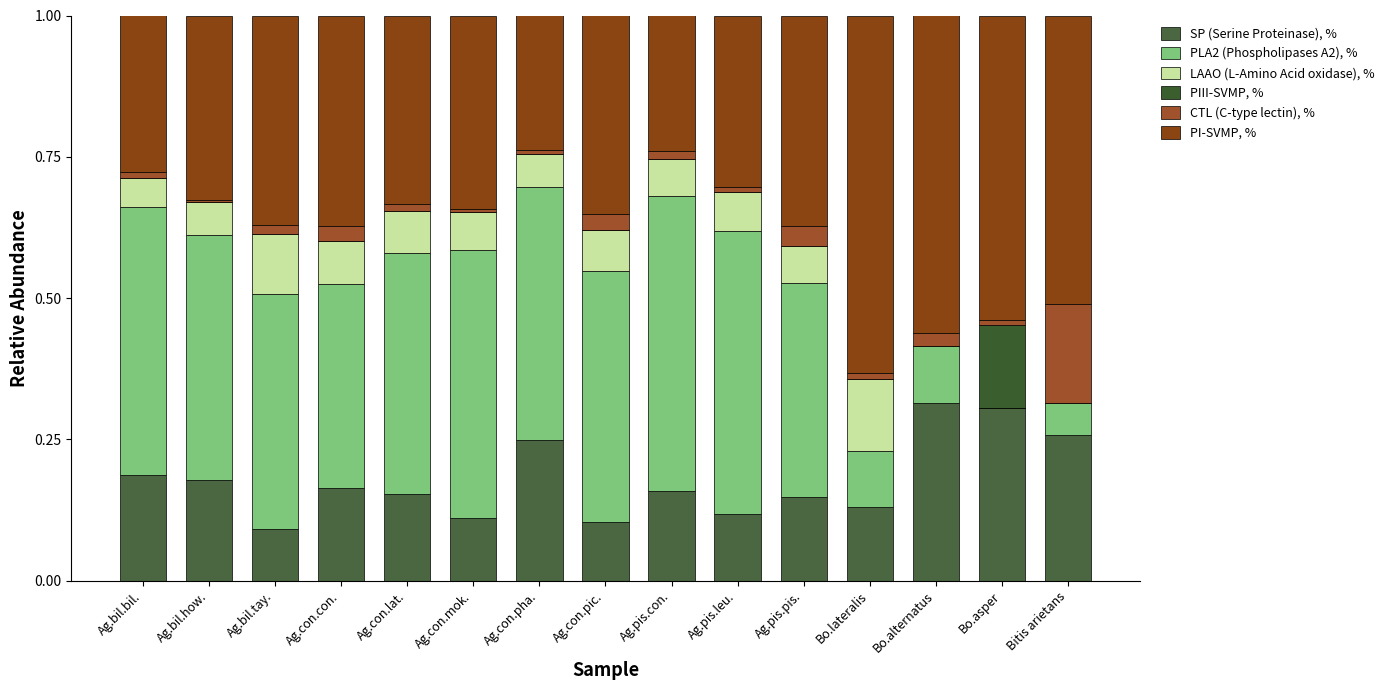

Is it true that SP (Serine Proteinase), % equals 0.5 at Bo.asper?

False